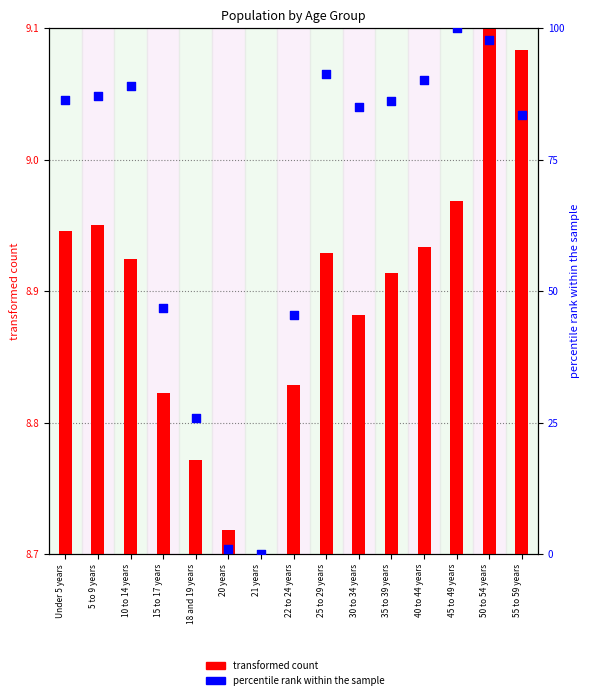

At how many categories does at least one series exceed 82?

10